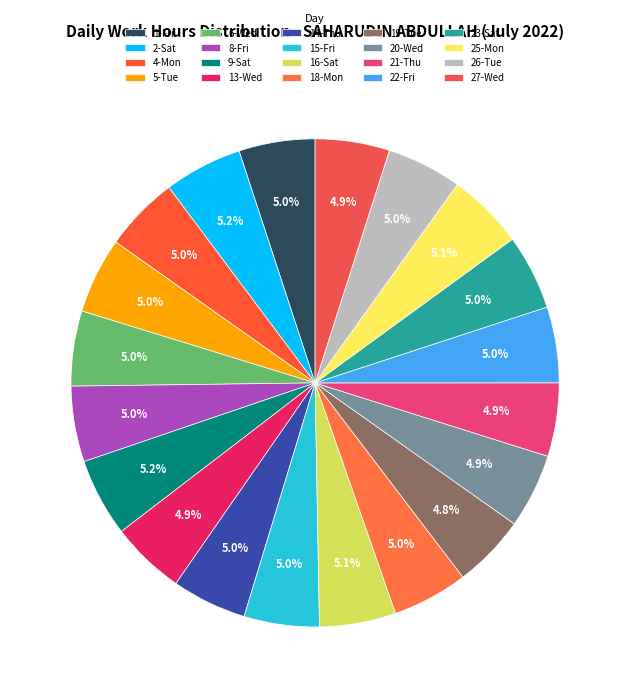

Rank the categories by value from highest to lowest.

9-Sat, 2-Sat, 25-Mon, 16-Sat, 1-Fri, 5-Tue, 22-Fri, 8-Fri, 18-Mon, 23-Sat, 4-Mon, 15-Fri, 26-Tue, 6-Wed, 14-Thu, 20-Wed, 13-Wed, 27-Wed, 21-Thu, 19-Tue